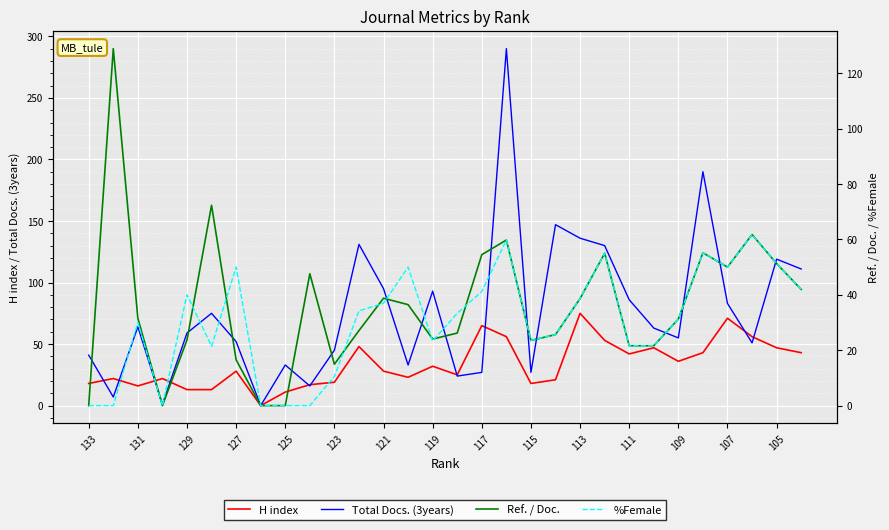

How many lines are shown in the chart?

4